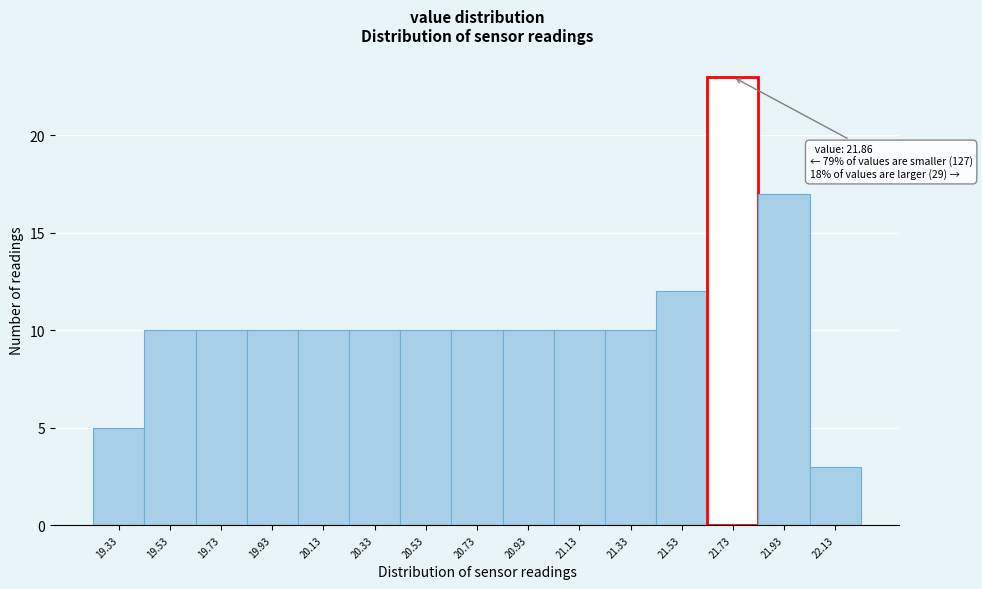

Reading left to right, transcribe all the data shown in this chart.

5	10	10	10	10	10	10	10	10	10	10	12	23	17	3